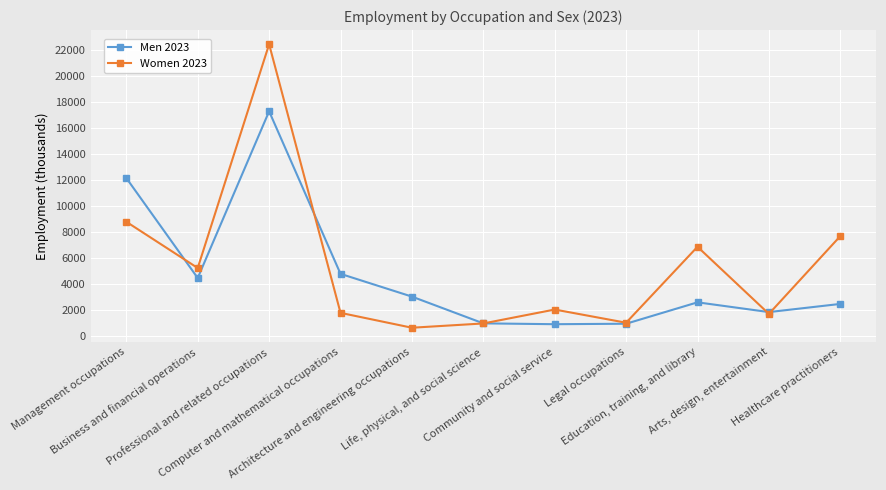

Rank the categories by Women 2023 value from lowest to highest.

Architecture and engineering occupations, Life, physical, and social science, Legal occupations, Arts, design, entertainment, Computer and mathematical occupations, Community and social service, Business and financial operations, Education, training, and library, Healthcare practitioners, Management occupations, Professional and related occupations